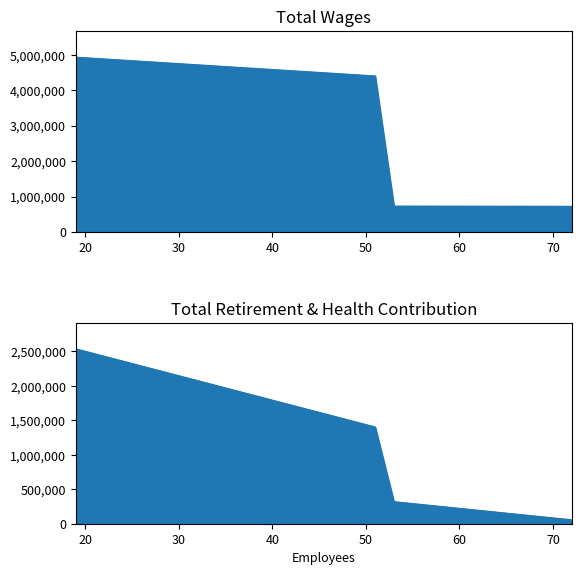

The Total Wages series shows 732004 at 53. True or false?

True